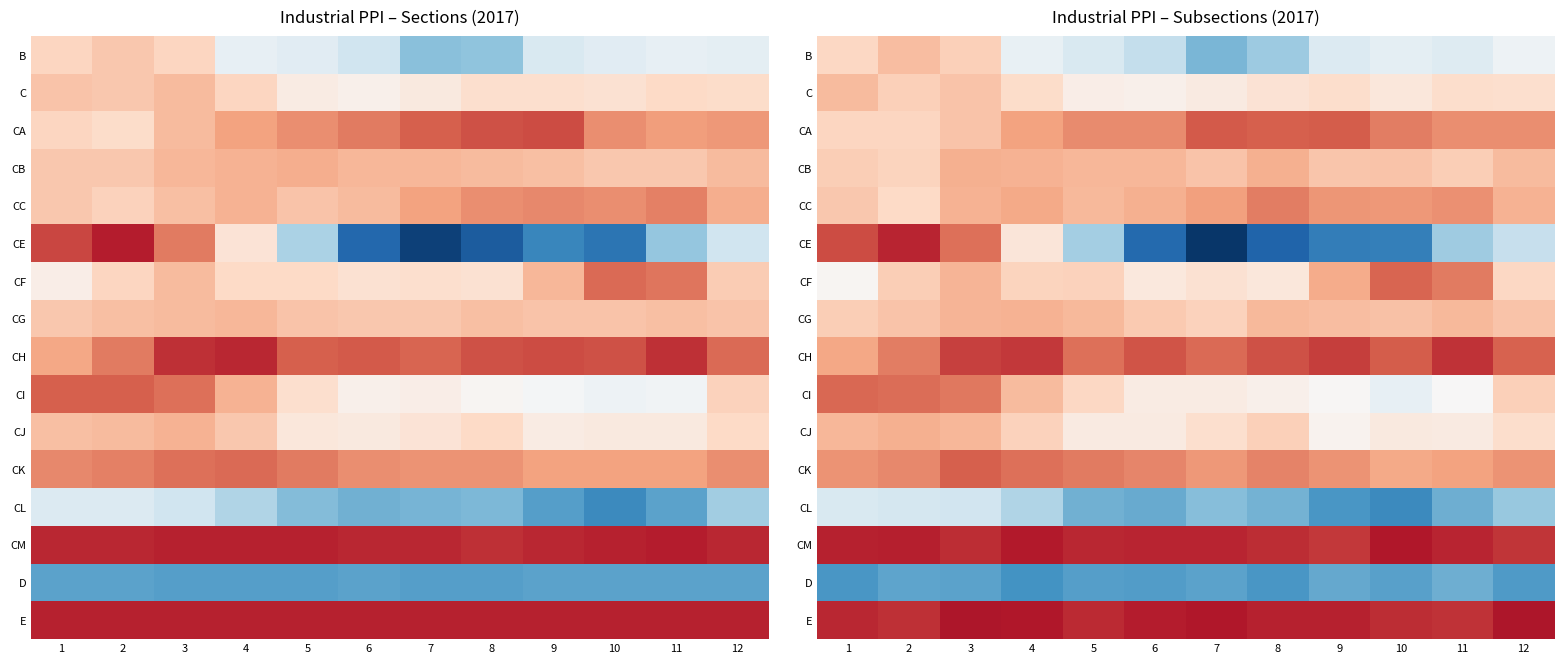

At which category is the sum across all series the highest?

3